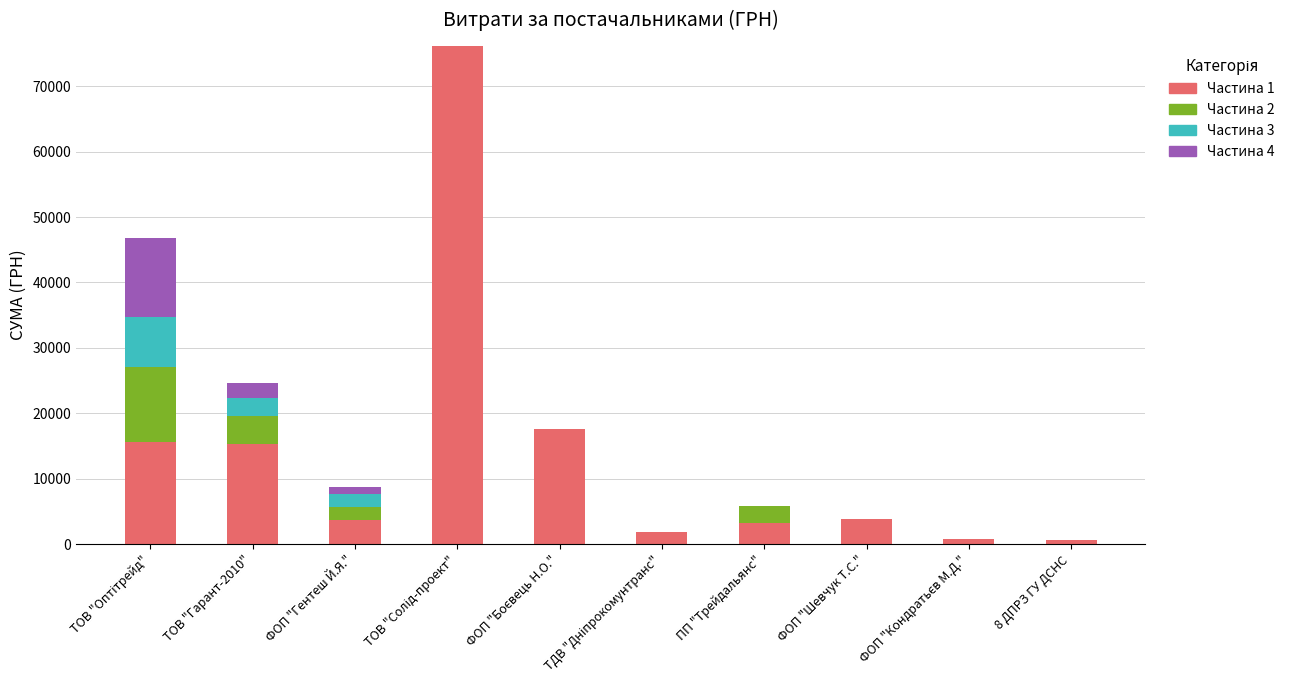

Are the bars horizontal?

No